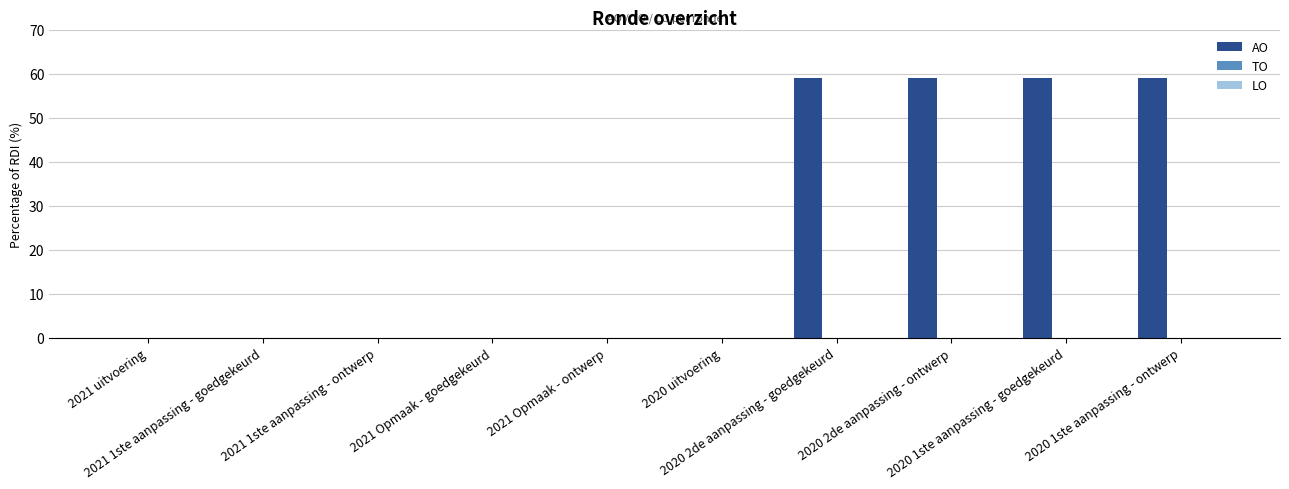

What is the maximum value shown in the chart?

59